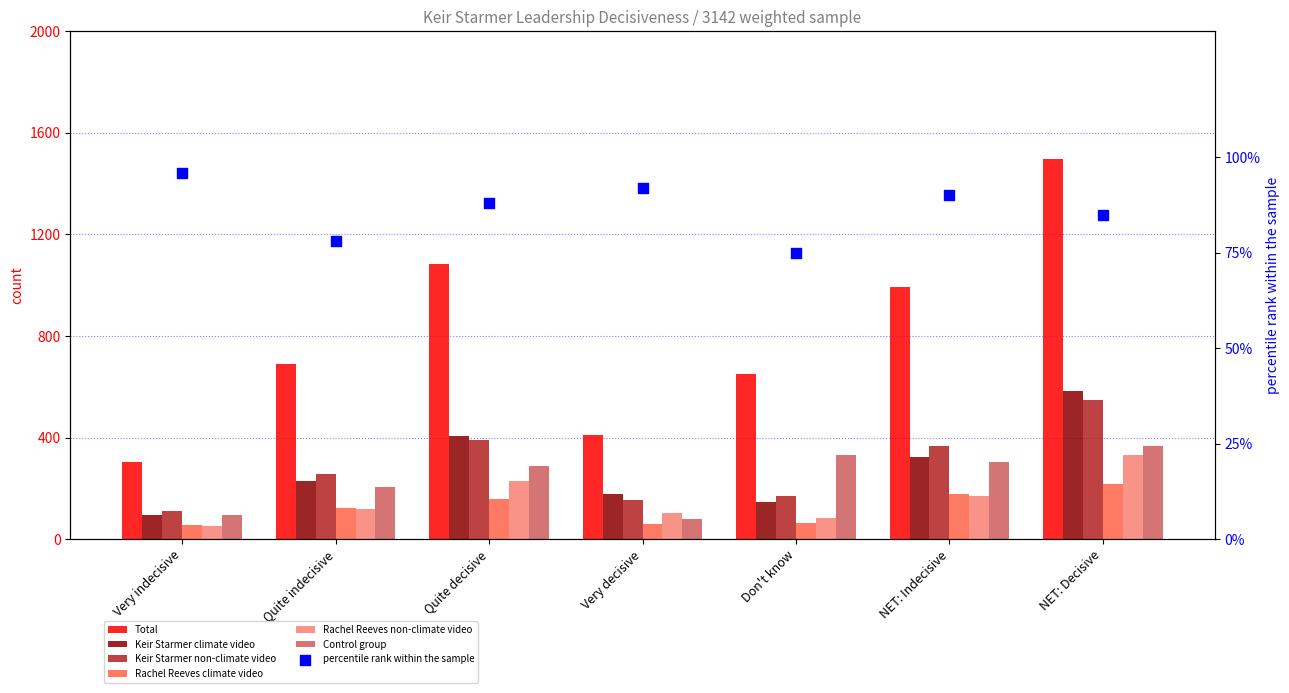

Is the value of Total at Very indecisive greater than the value of Control group at NET: Decisive?

No